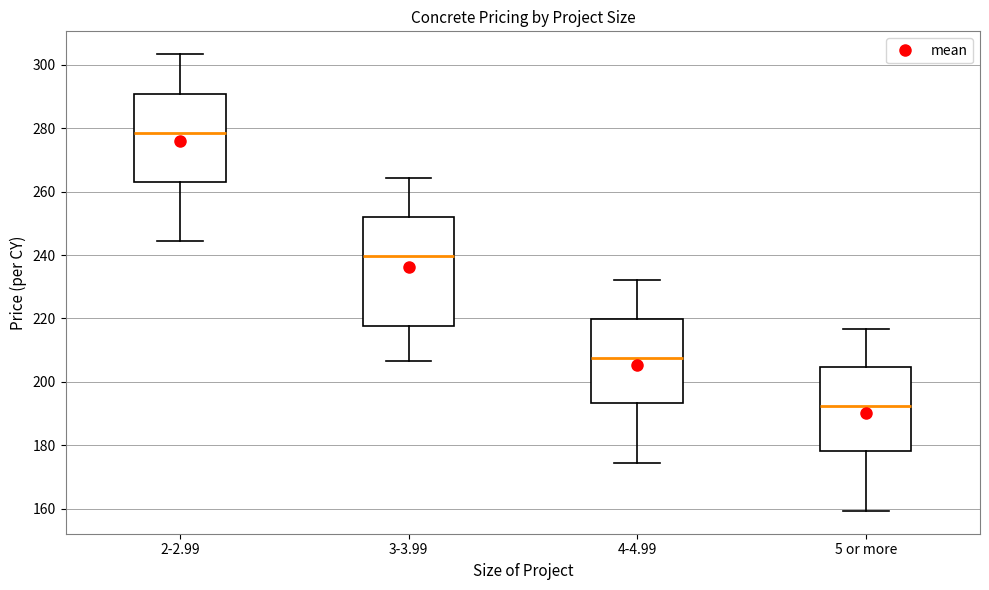

Which box's median line is the lowest?

5 or more